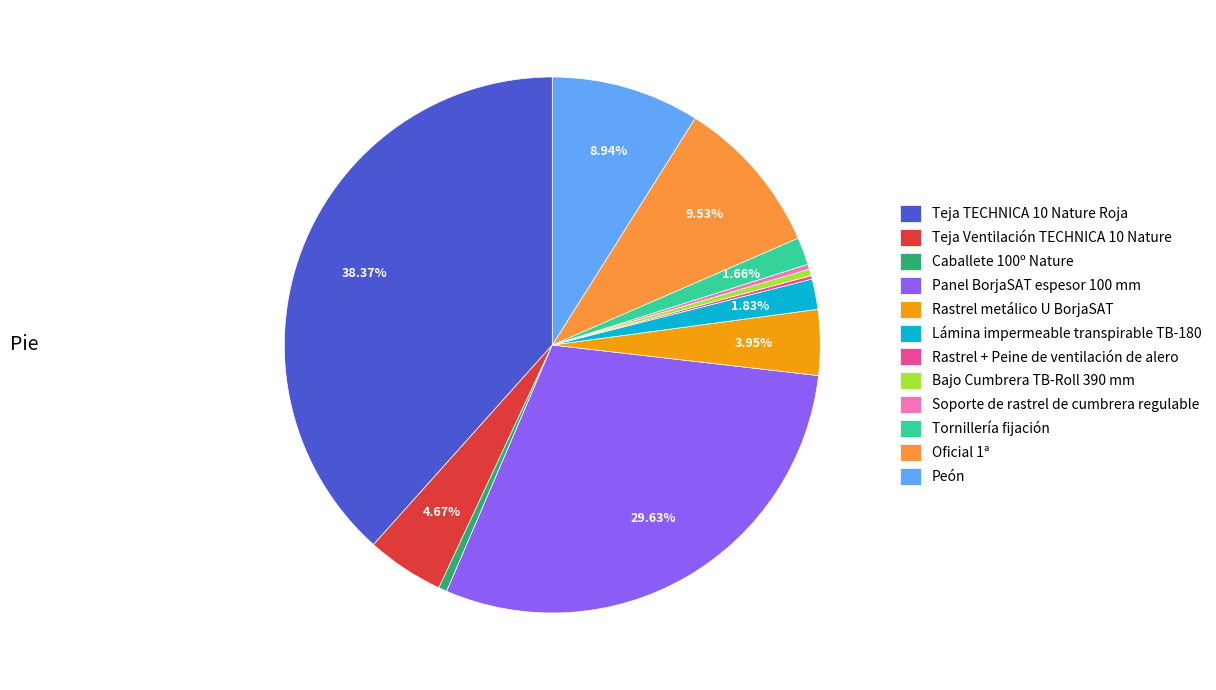

Which category has the biggest portion of the pie?

Teja TECHNICA 10 Nature Roja